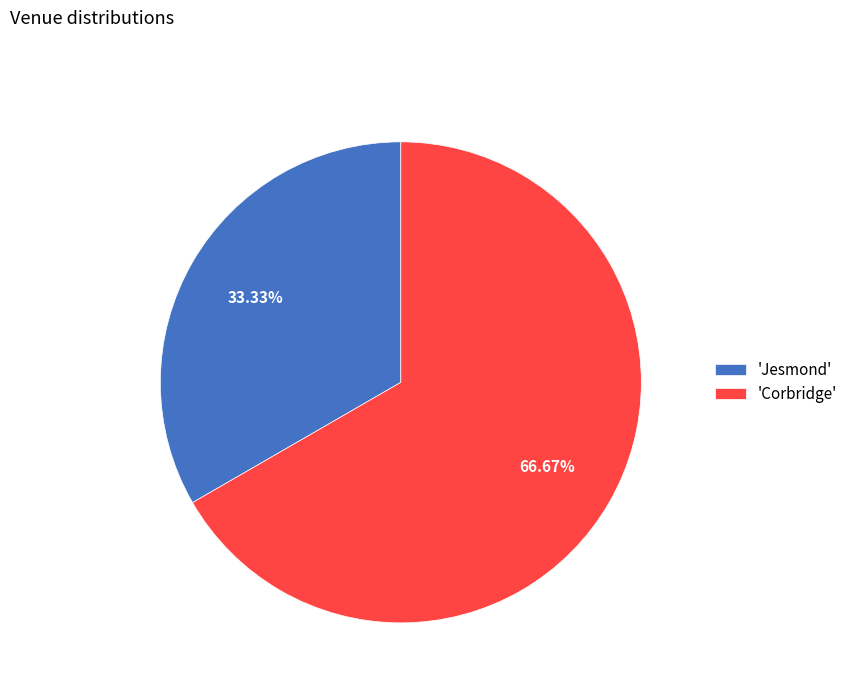

Which slice is the smallest?

'Jesmond'